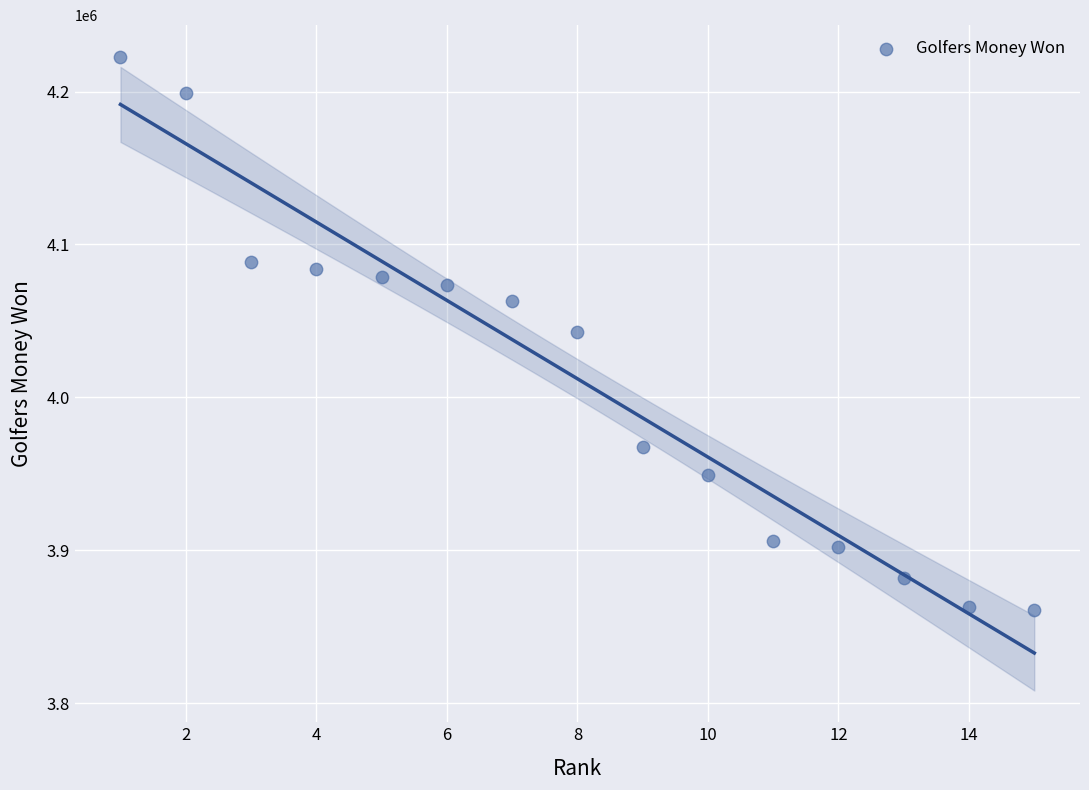

What is the range of X values (max minus min)?

14